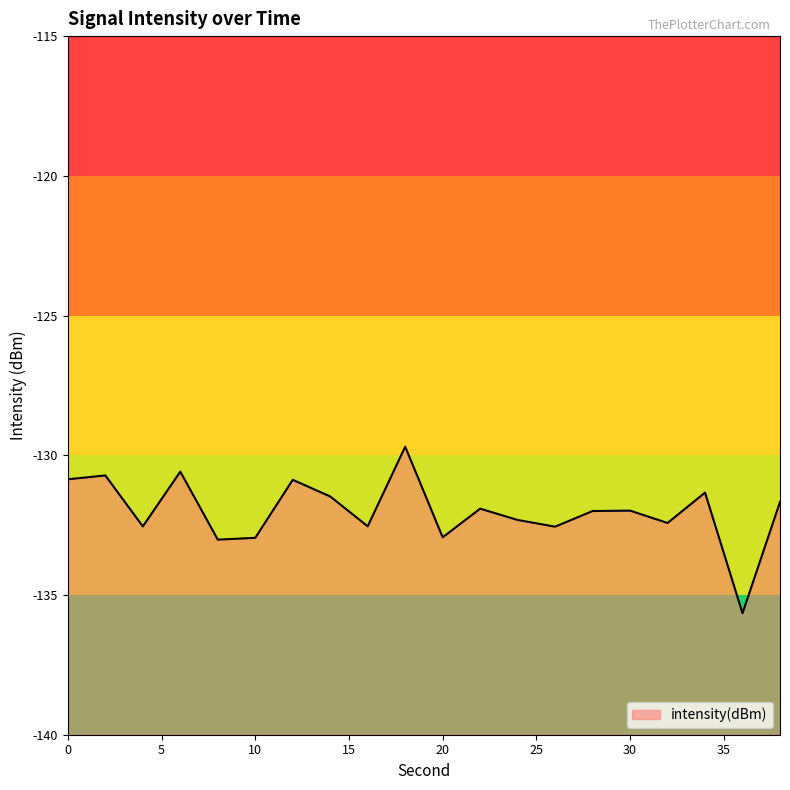

True or false: the data shows -196.9 at 4.

False